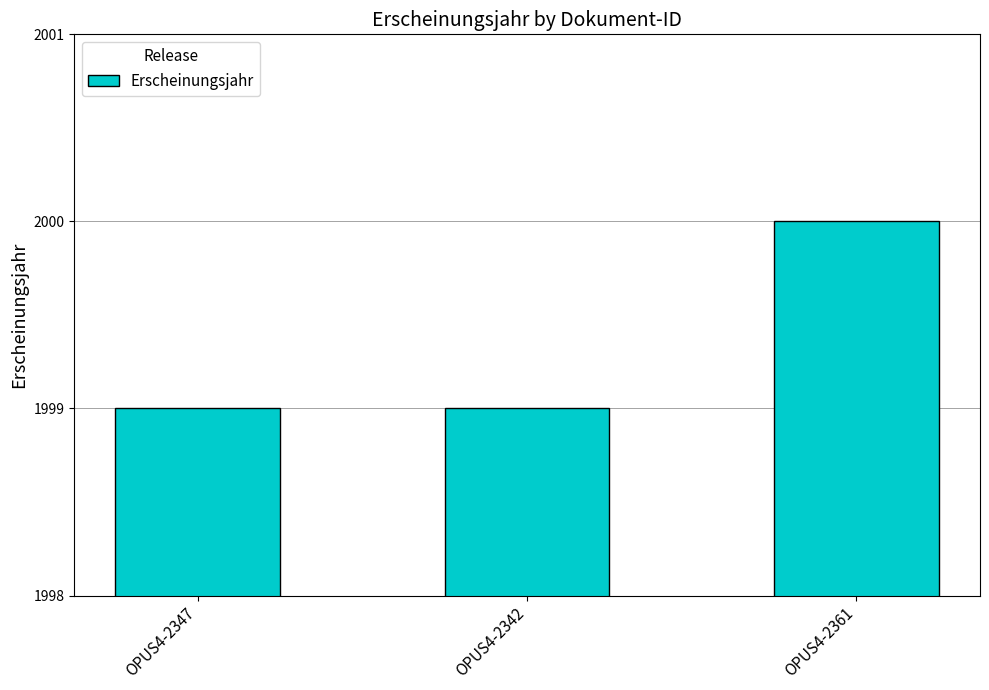

What is the greatest value displayed?

2000